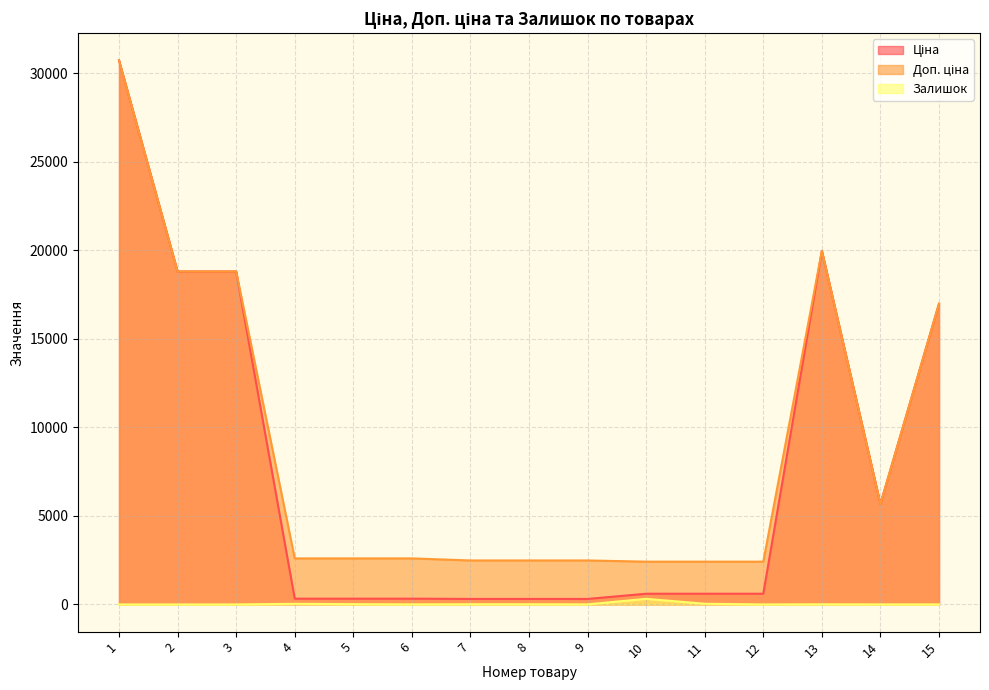

Is it true that Доп. ціна equals 2482.4 at 7?

True